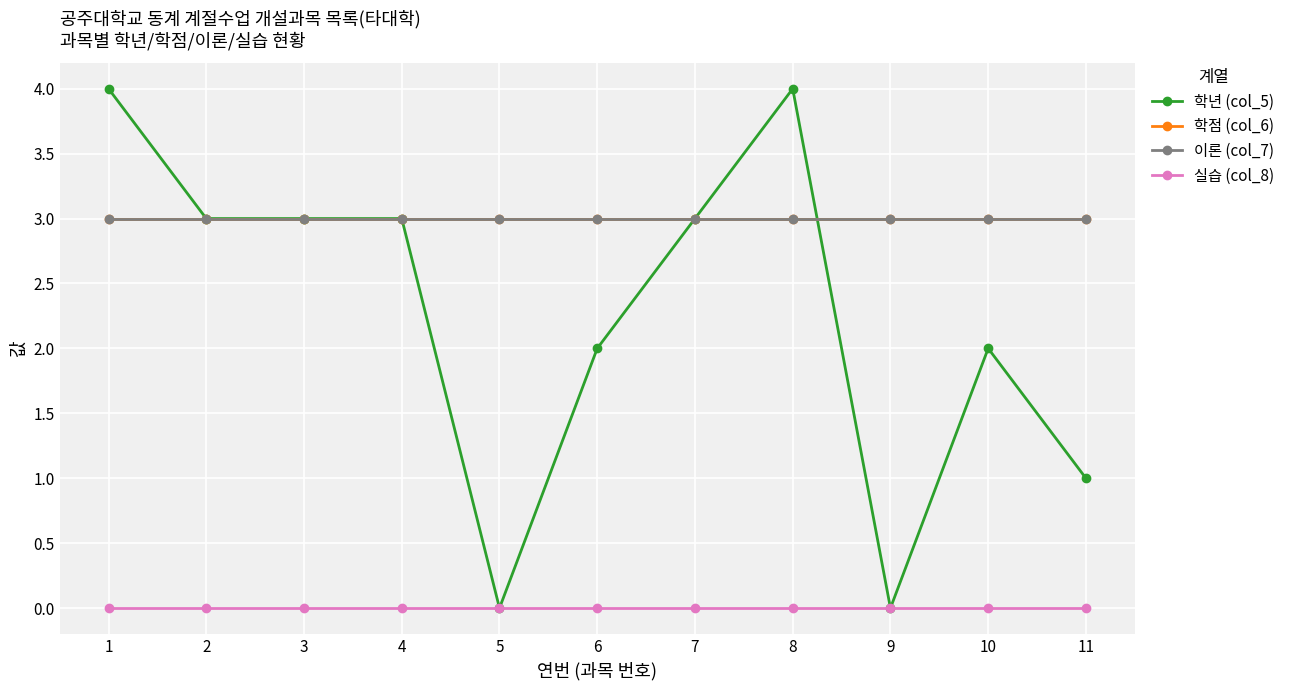

How many lines are shown in the chart?

4